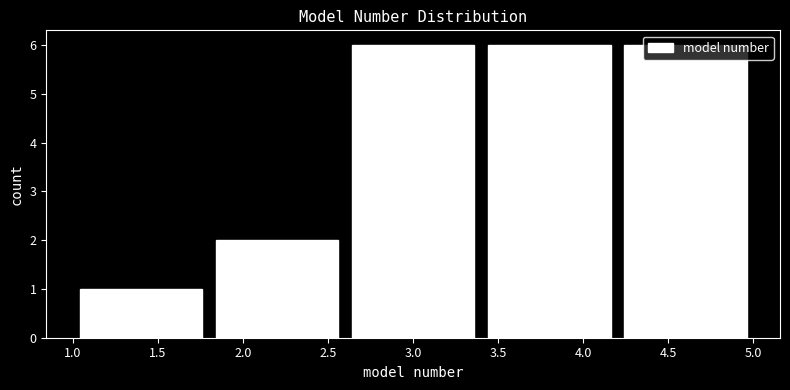

Reading left to right, transcribe this chart: for each bar, give the range it covers on the x-axis and its height. The values are not printed on the chart, so give them approximately, as read against the axis.

1.0 to 1.8: 1
1.8 to 2.6: 2
2.6 to 3.4: 6
3.4 to 4.2: 6
4.2 to 5.0: 6